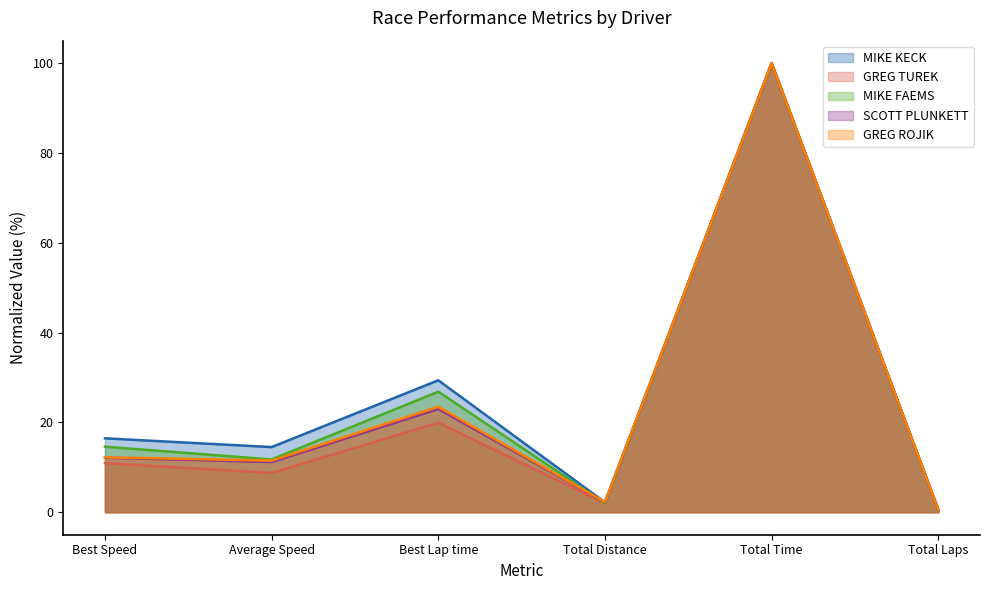

List the labels in order of GREG ROJIK value, smallest first.

Total Laps, Total Distance, Average Speed, Best Speed, Best Lap time, Total Time